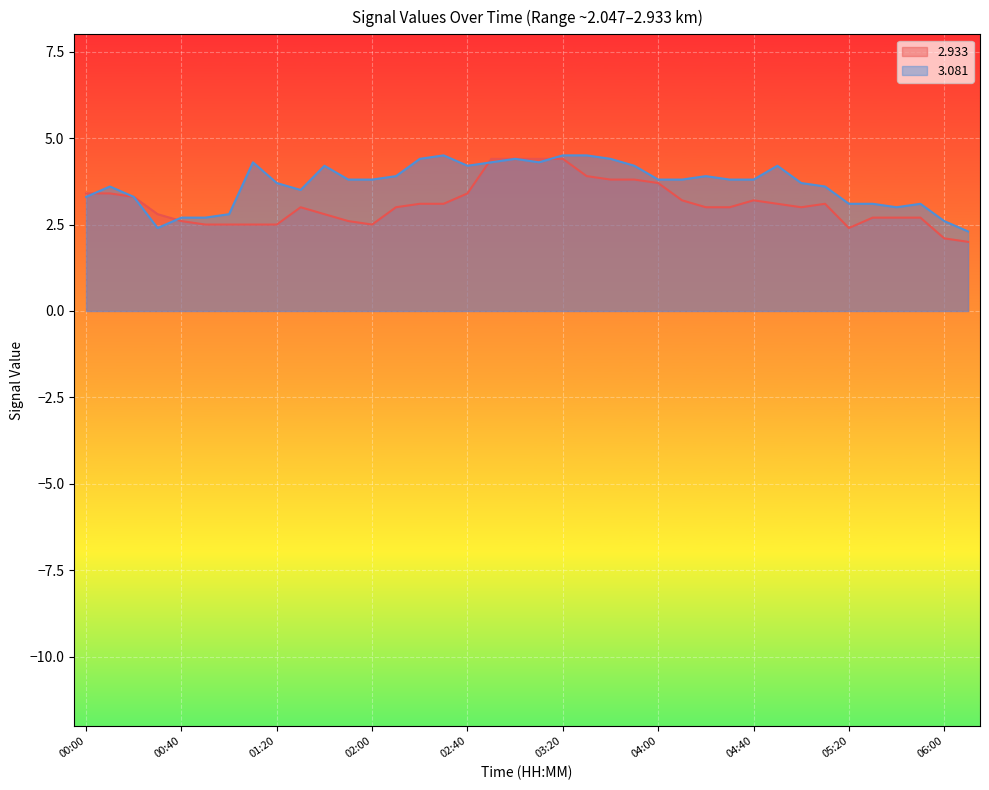

Reading left to right, what are all the values shown in this chart?

  2.933: 3.4	3.4	3.3	2.8	2.6	2.5	2.5	2.5	2.5	3.0	2.8	2.6	2.5	3.0	3.1	3.1	3.4	4.4	4.4	4.4	4.4	3.9	3.8	3.8	3.7	3.2	3.0	3.0	3.2	3.1	3.0	3.1	2.4	2.7	2.7	2.7	2.1	2.0
  3.081: 3.3	3.6	3.3	2.4	2.7	2.7	2.8	4.3	3.7	3.5	4.2	3.8	3.8	3.9	4.4	4.5	4.2	4.3	4.4	4.3	4.5	4.5	4.4	4.2	3.8	3.8	3.9	3.8	3.8	4.2	3.7	3.6	3.1	3.1	3.0	3.1	2.6	2.3